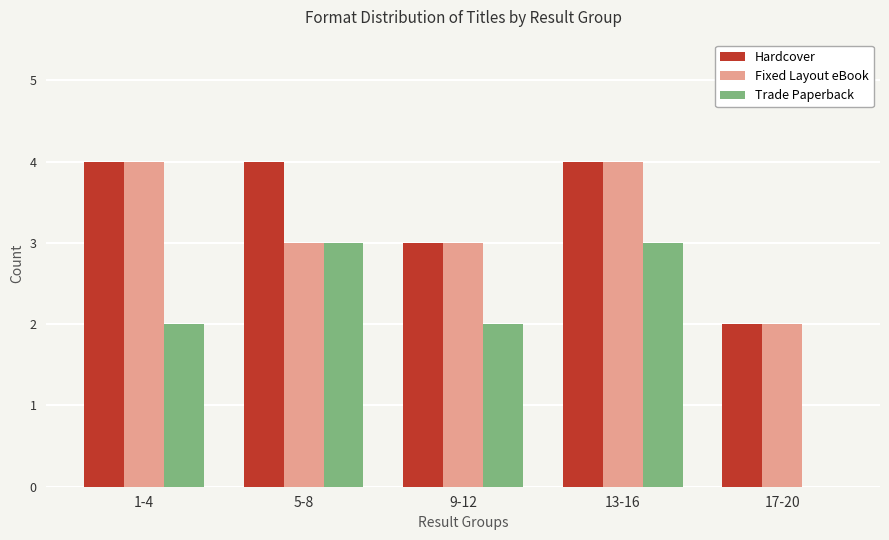

How many groups of bars are there?

5